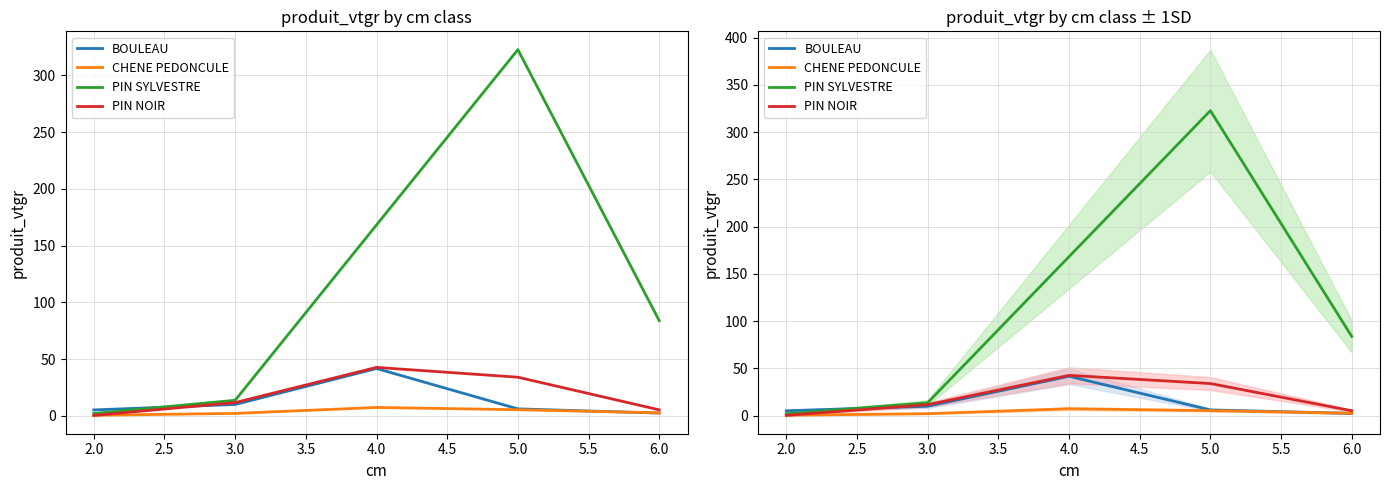

True or false: PIN NOIR and CHENE PEDONCULE intersect in this chart.

True